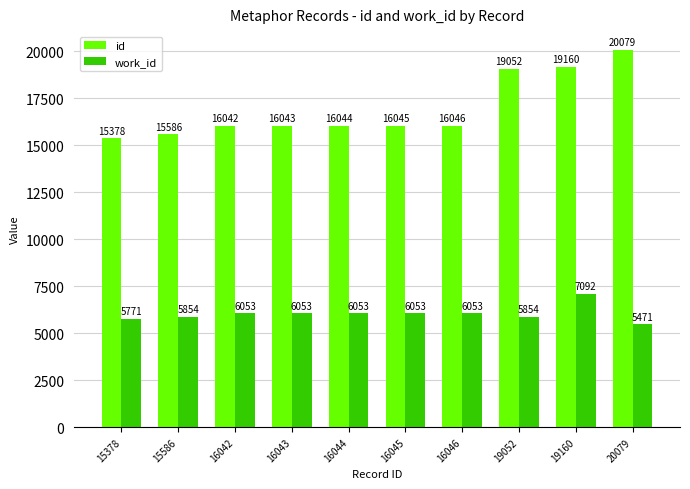

Between 15586 and 16043, which series saw the biggest shift?

id